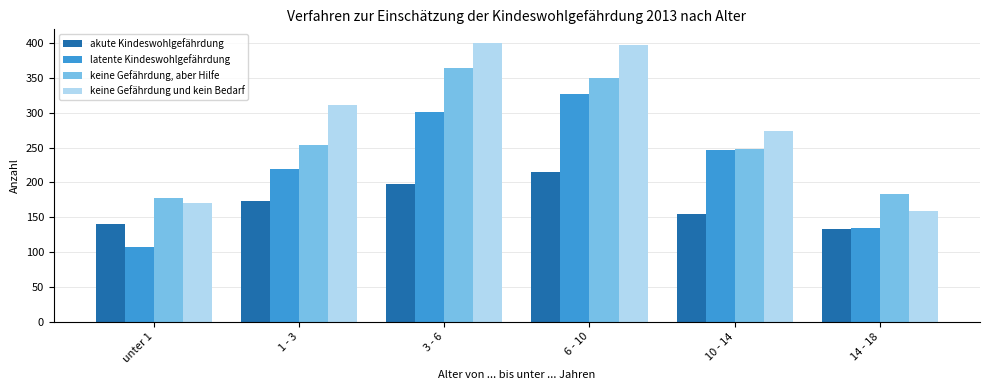

Is the value of keine Gefährdung, aber Hilfe at 6 - 10 greater than the value of latente Kindeswohlgefährdung at 1 - 3?

Yes